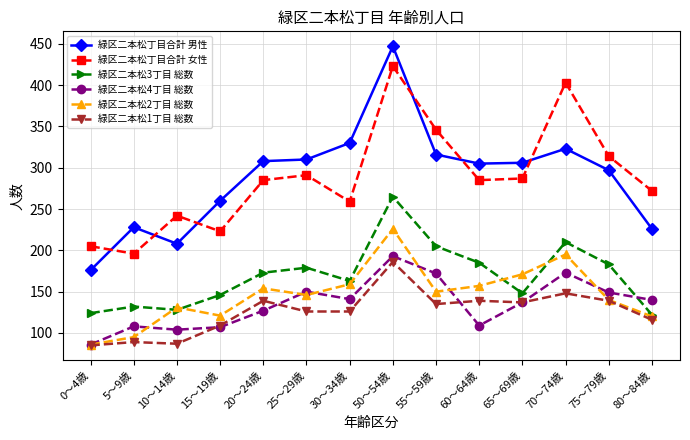

What is the approximate value of 緑区二本松4丁目 総数 at 50～54歳, to the nearest 5?

195